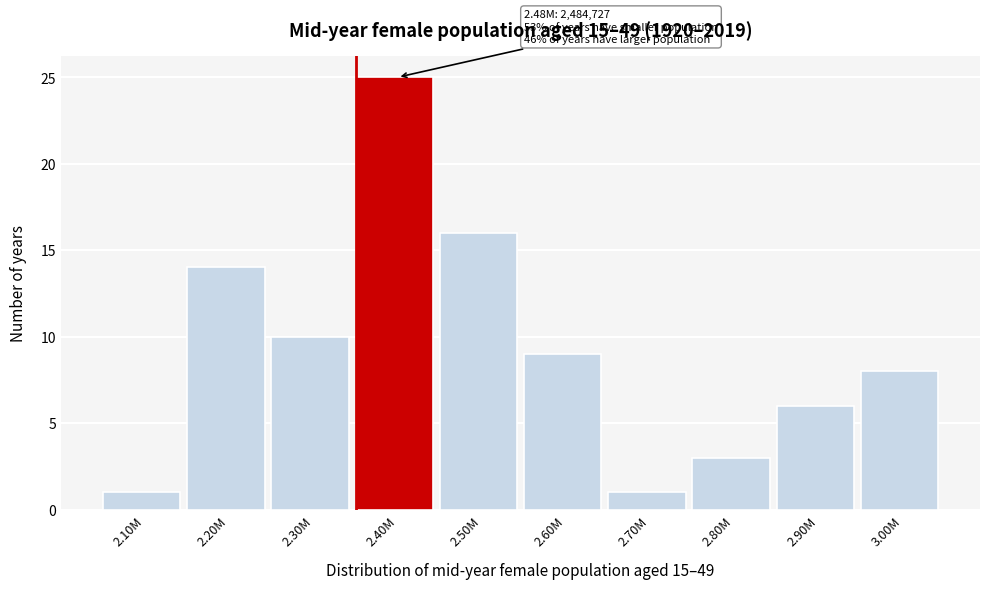

Reading left to right, what are all the values shown in this chart?

2.10M=1	2.20M=14	2.30M=10	2.40M=25	2.50M=16	2.60M=9	2.70M=1	2.80M=3	2.90M=6	3.00M=8